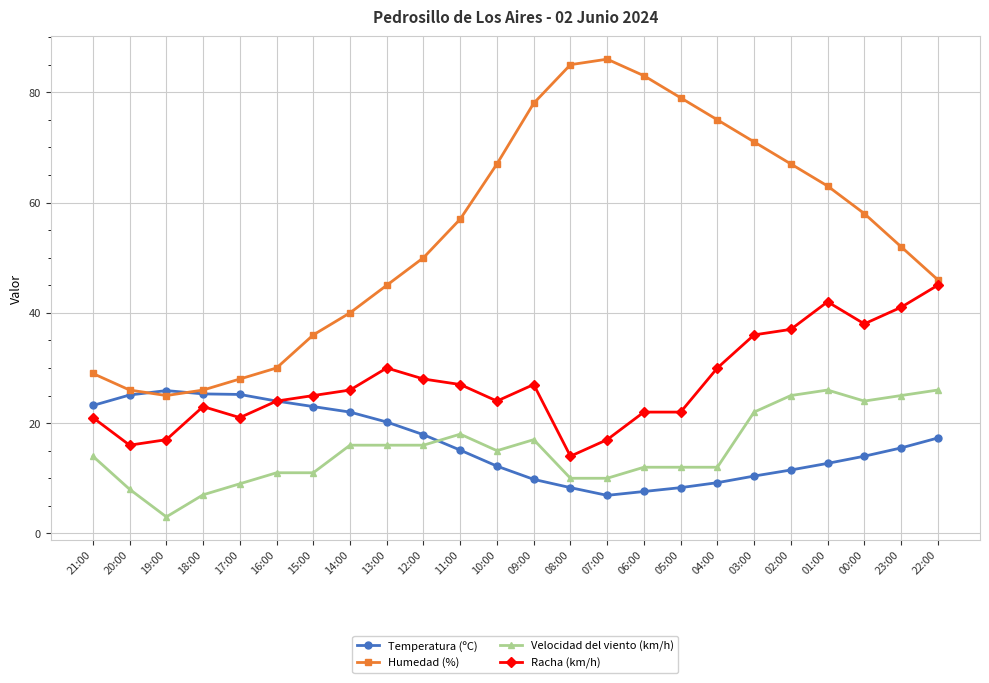

What is the approximate value of Temperatura (ºC) at 17:00?

25.2